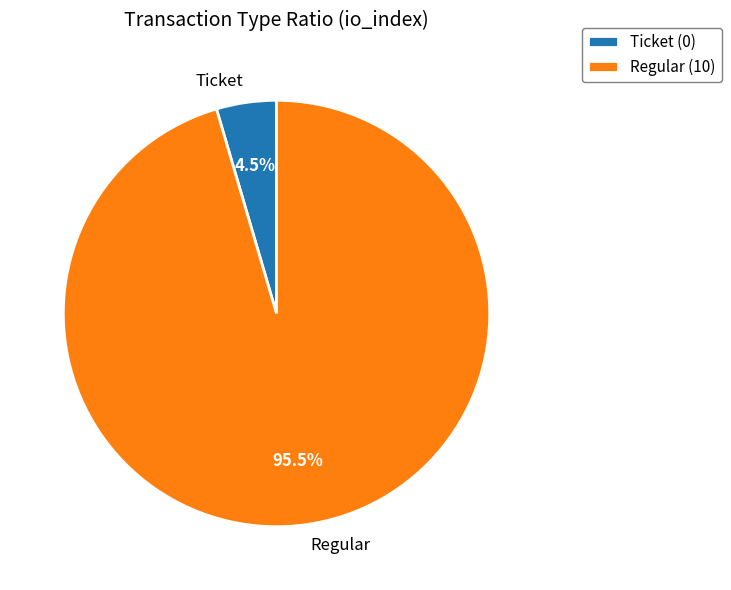

What percentage do Regular and Ticket together represent?

100.0%